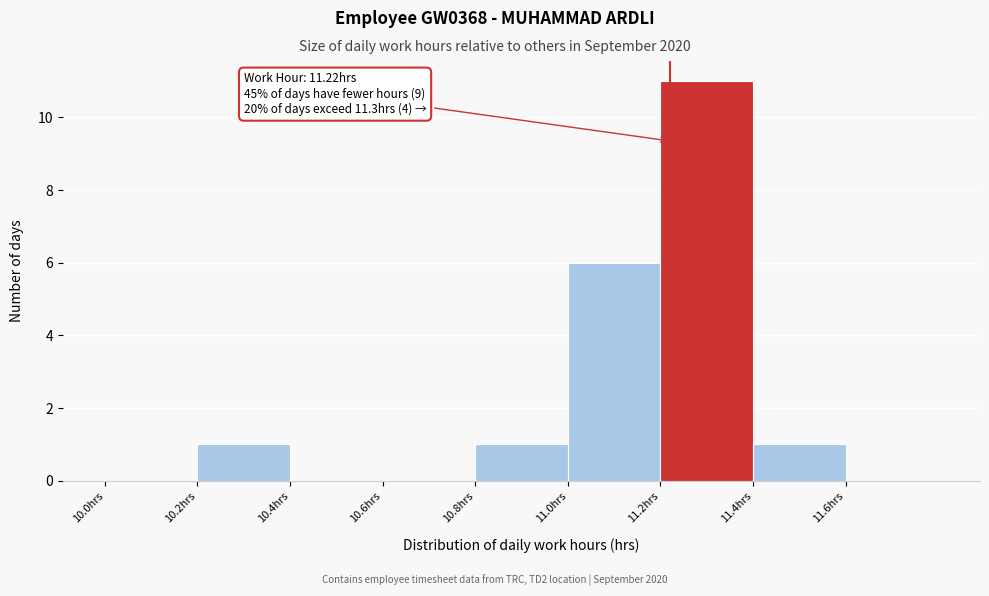

Over which range of the x-axis is the bar tallest?

11.2 to 11.4